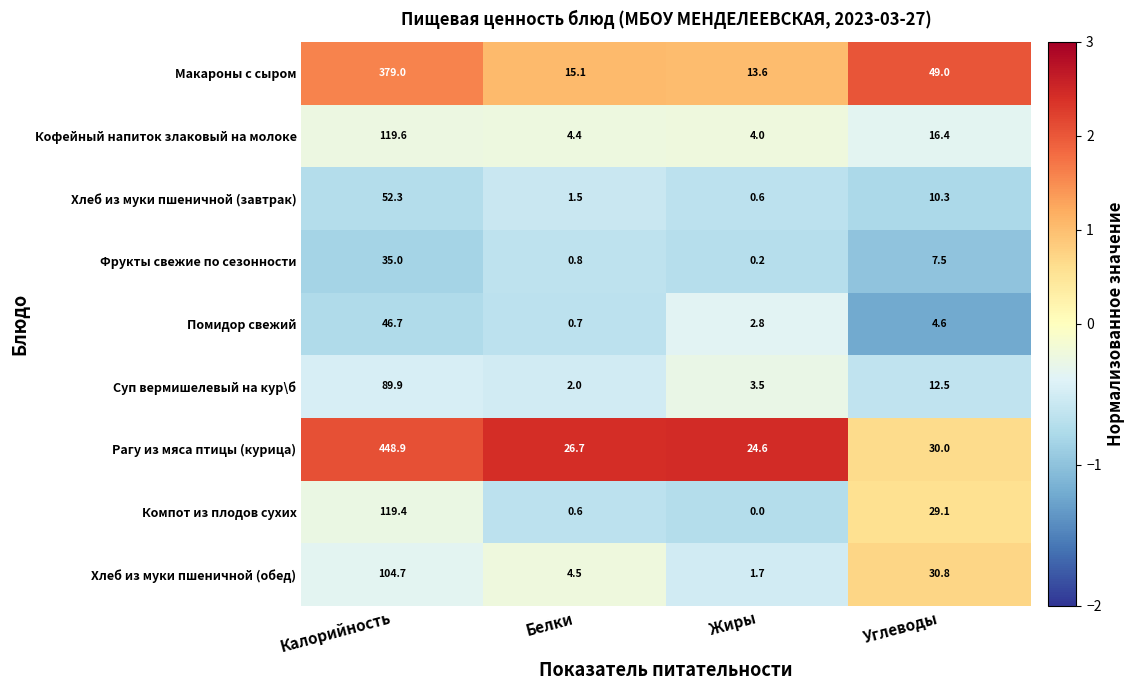

At which category does the chart reach its peak across all series?

Калорийность